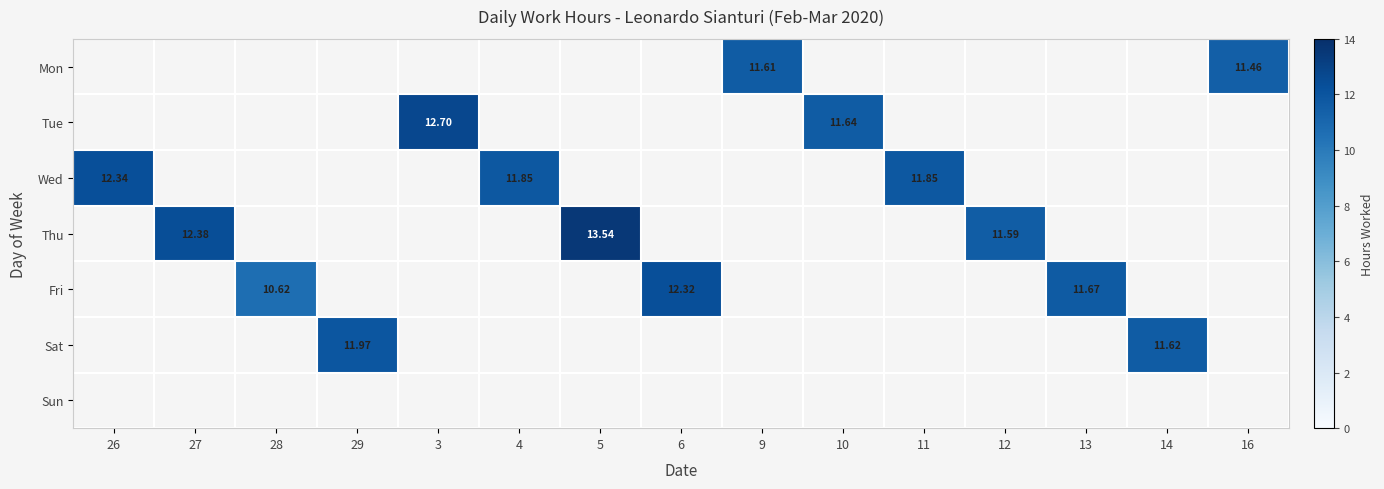

How many values in Sat are above zero?

2